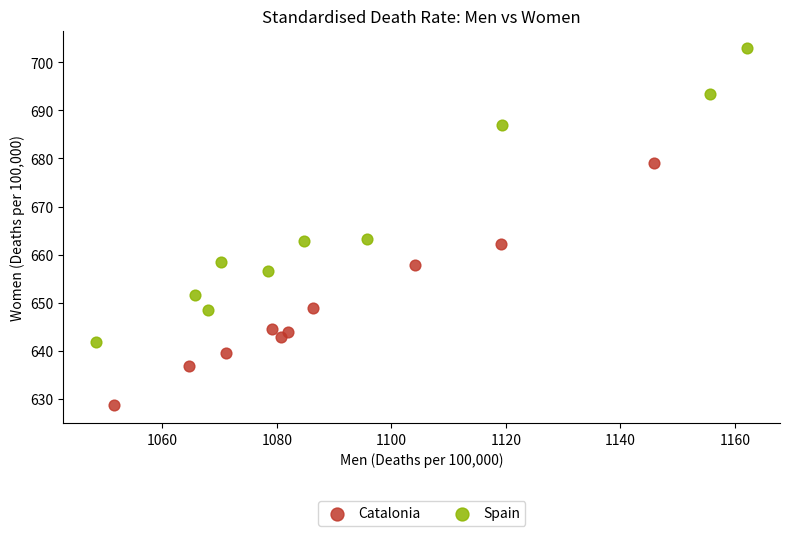

Which series reaches the maximum Y coordinate?

Spain